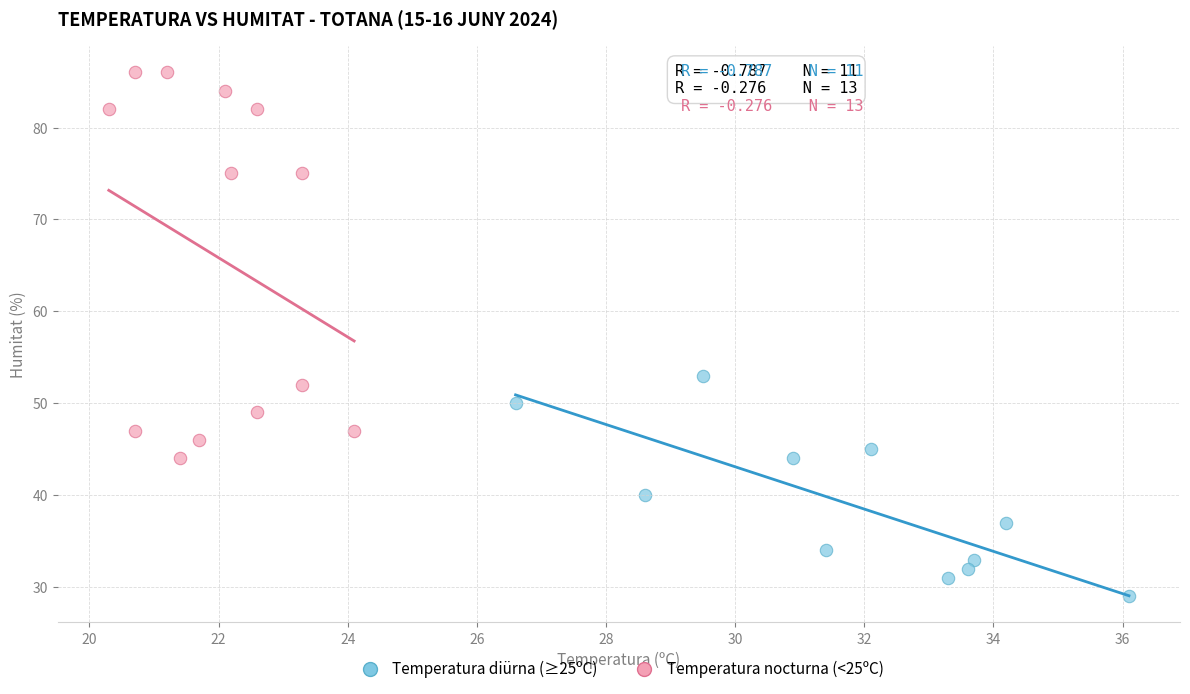

Which series contains the lowest Y value?

Temperatura diürna (≥25ºC)